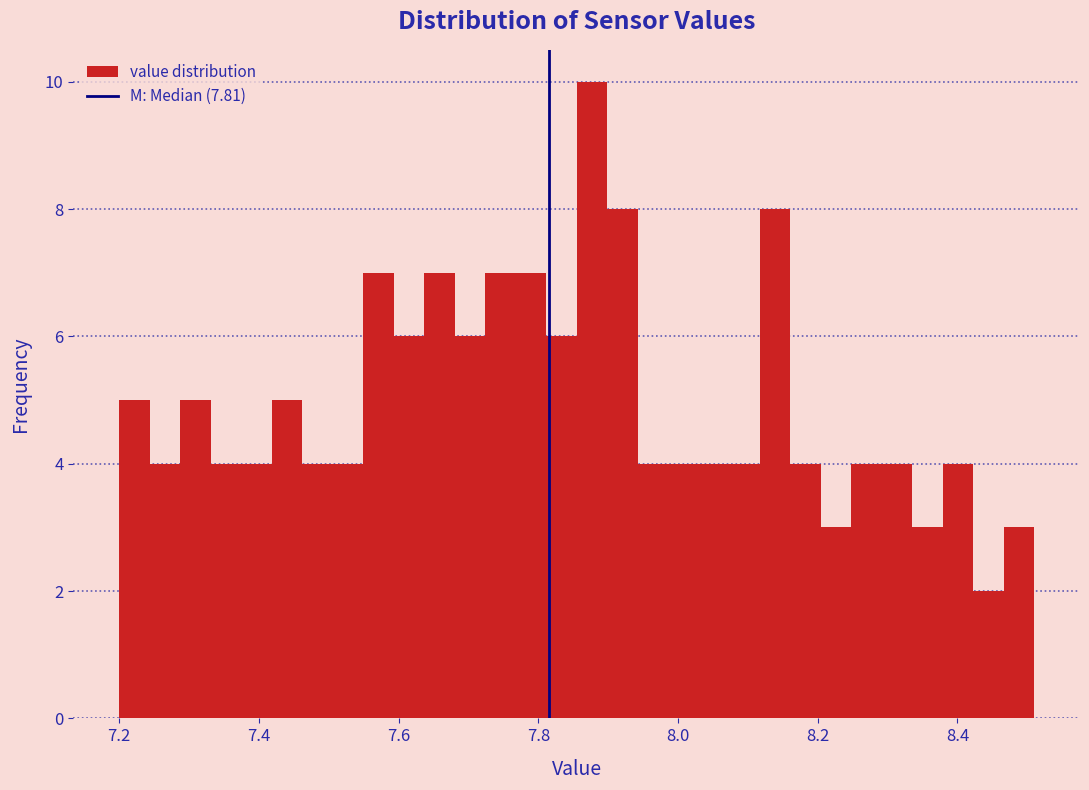

Around what value on the x-axis is the tallest bar? Give the approximate position of its centre, as read against the axis.

7.88